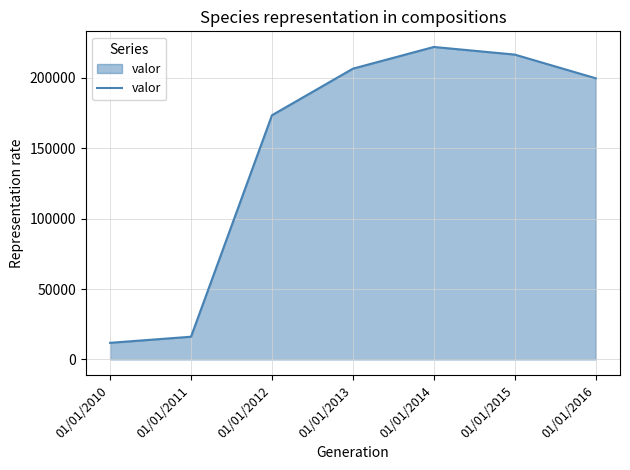

What is the difference between the values at 01/01/2012 and 01/01/2016?

26264